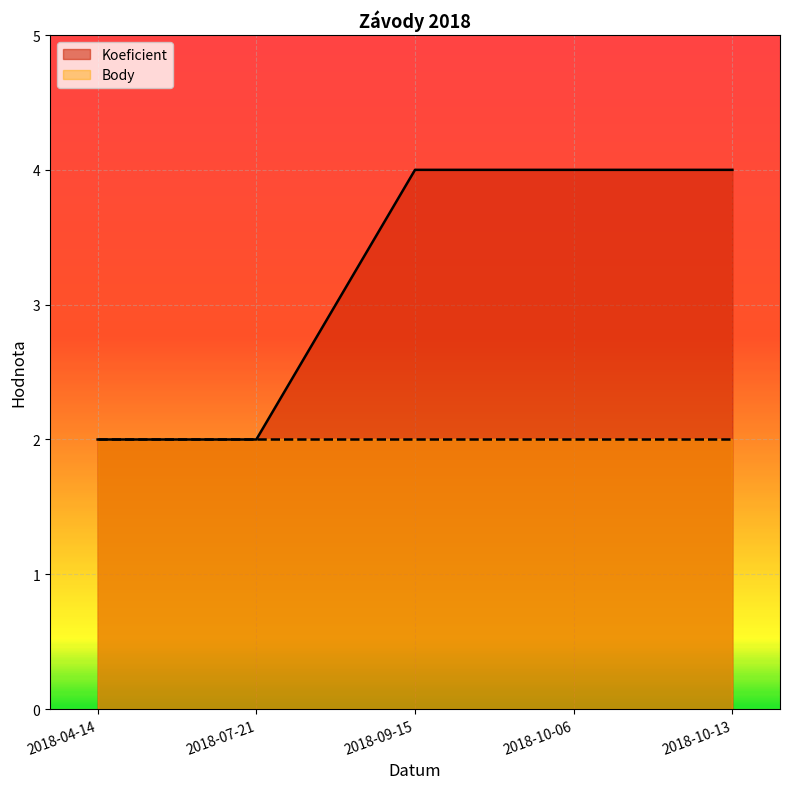

What position from the left is 2018-07-21?

2